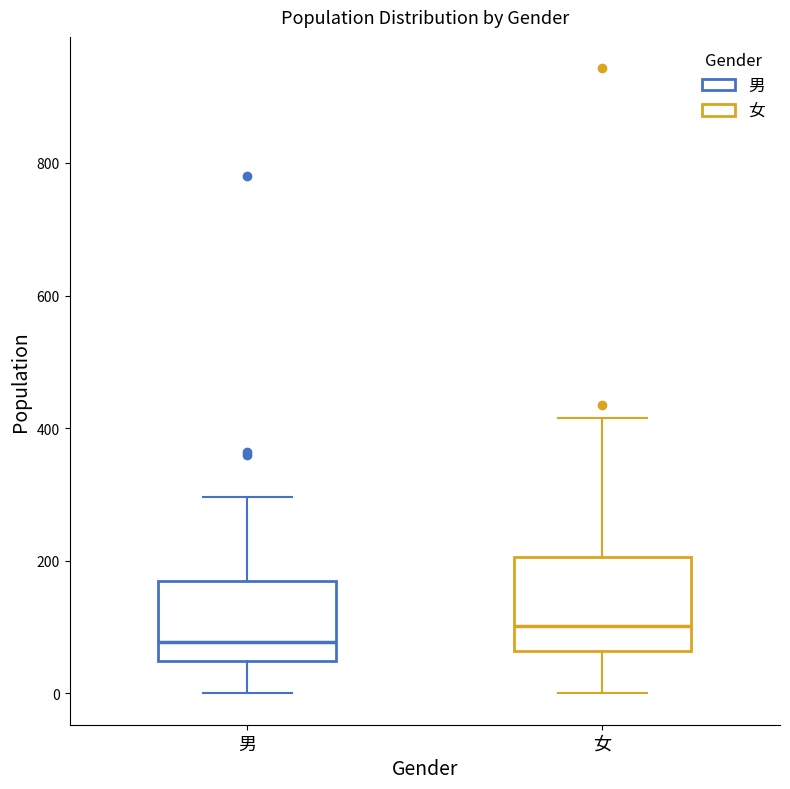

Where does the lower whisker of the box for 女 end on the y-axis? The values are not printed on the chart, so give them approximately, as read against the axis.

0